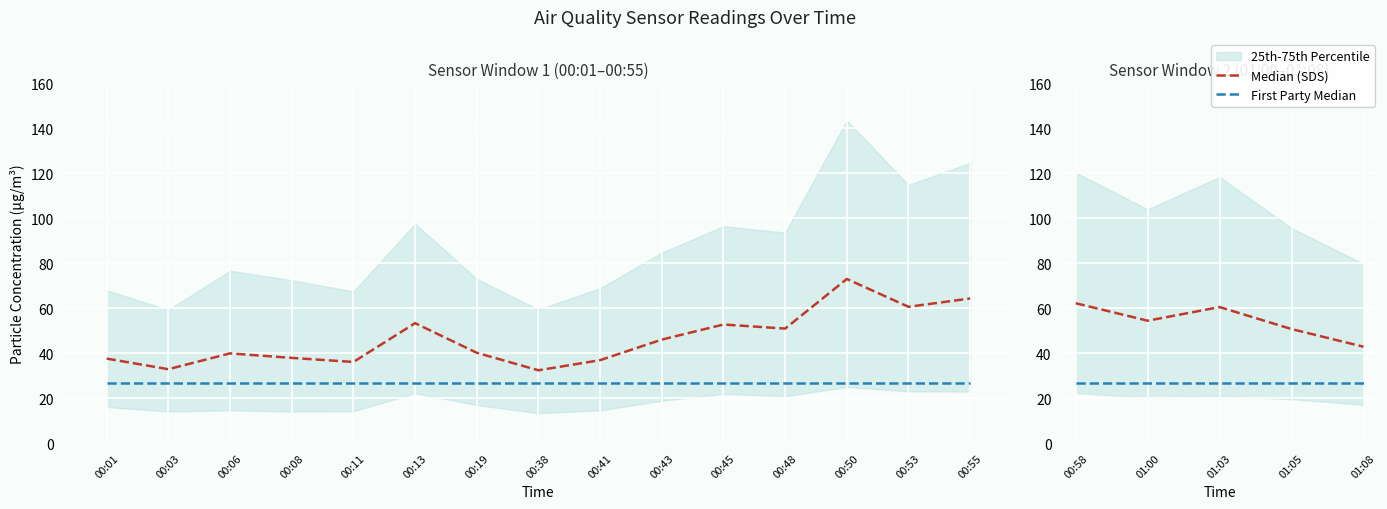

What is the sum of the First Party Median values at 01:05 and 01:00?

53.1